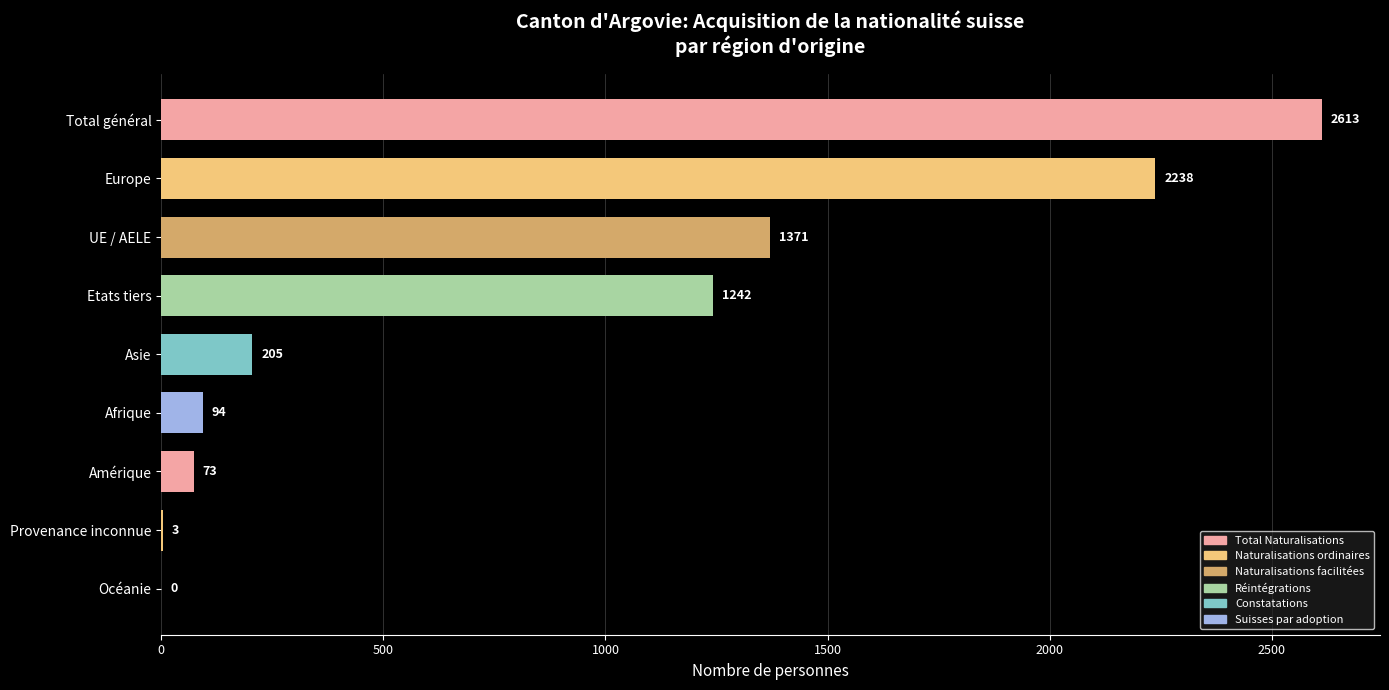

What value does the data have at UE / AELE, to the nearest 10?

1370